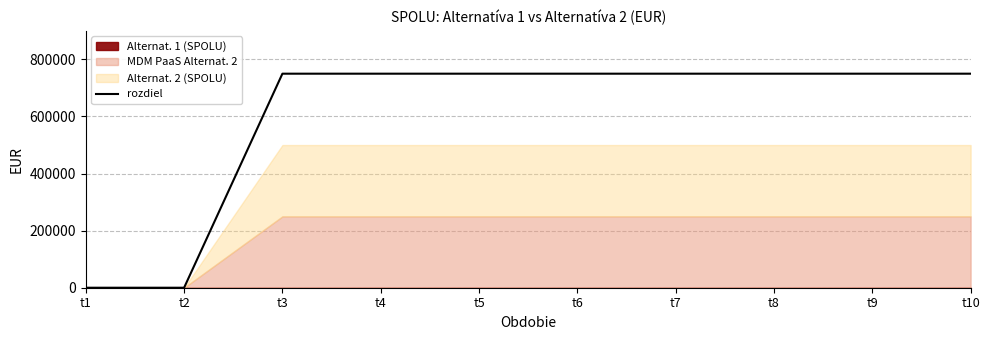

What is the maximum value shown in the chart?

750000